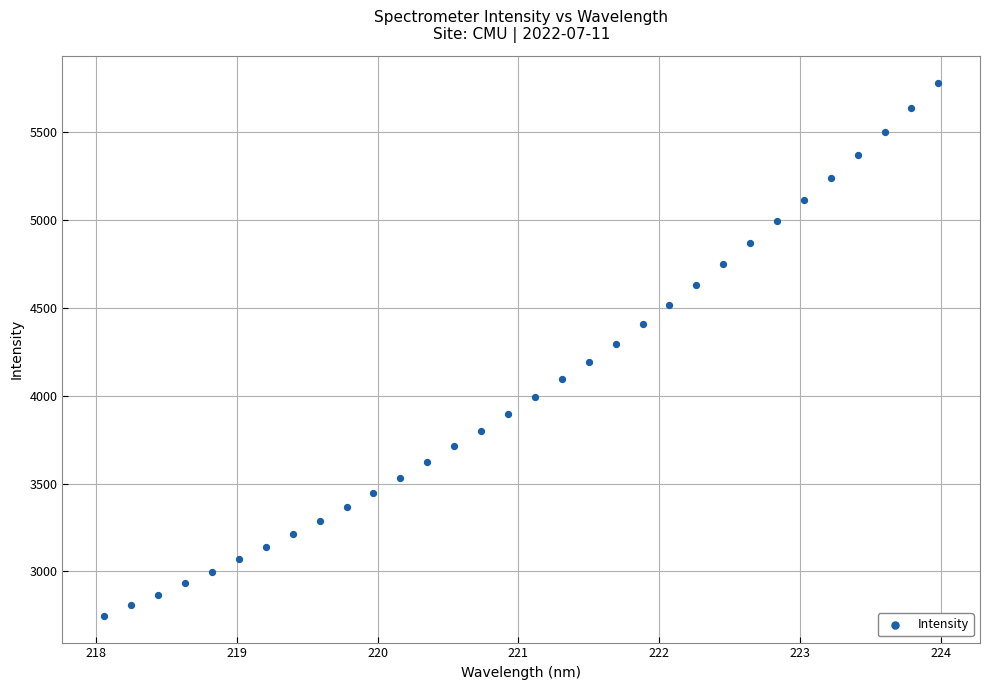

What is the range of Y values (max minus min)?

3035.3